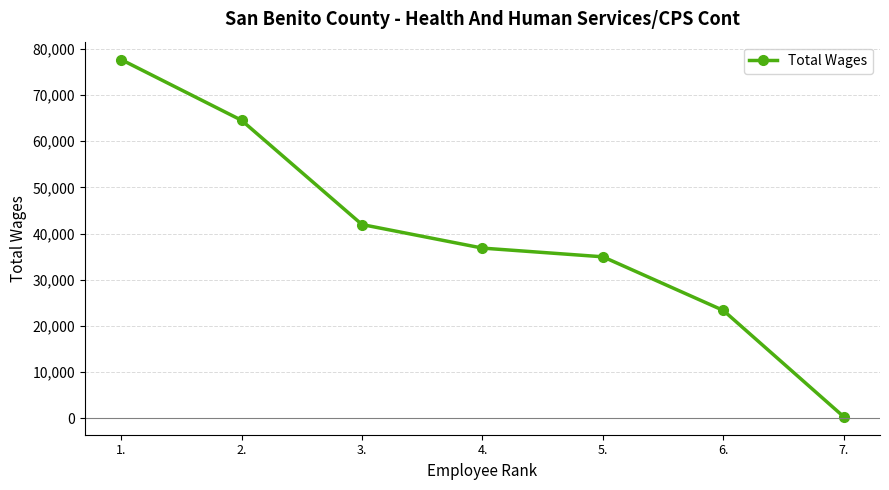

Where does the data first go above 36860?

1.